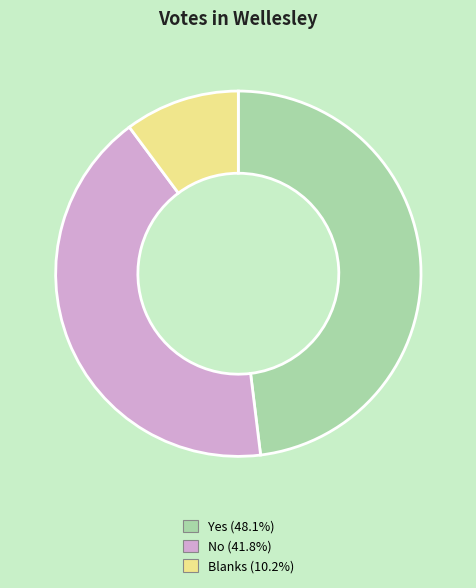

Is there any slice that represents more than half of the pie?

No